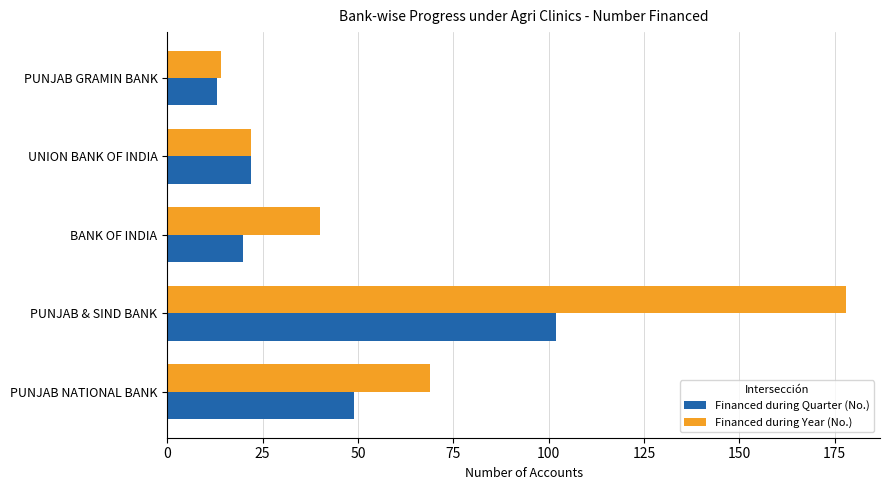

List the series in order of their overall mean, highest first.

Financed during Year (No.), Financed during Quarter (No.)